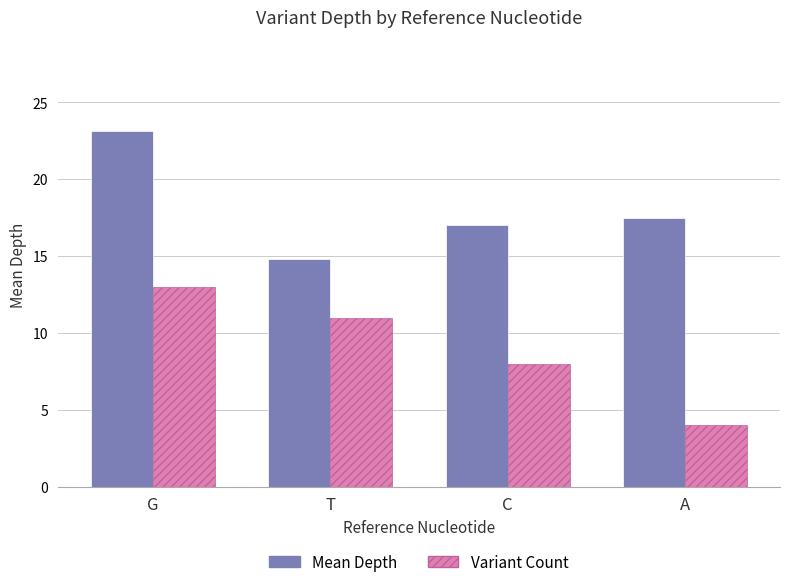

Is the value of Variant Count at A greater than the value of Mean Depth at T?

No